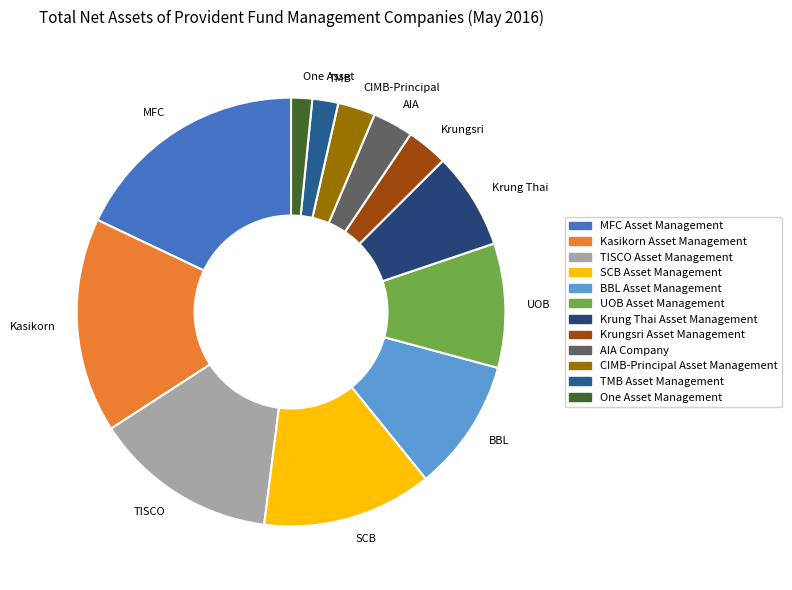

Which category has the biggest portion of the pie?

MFC